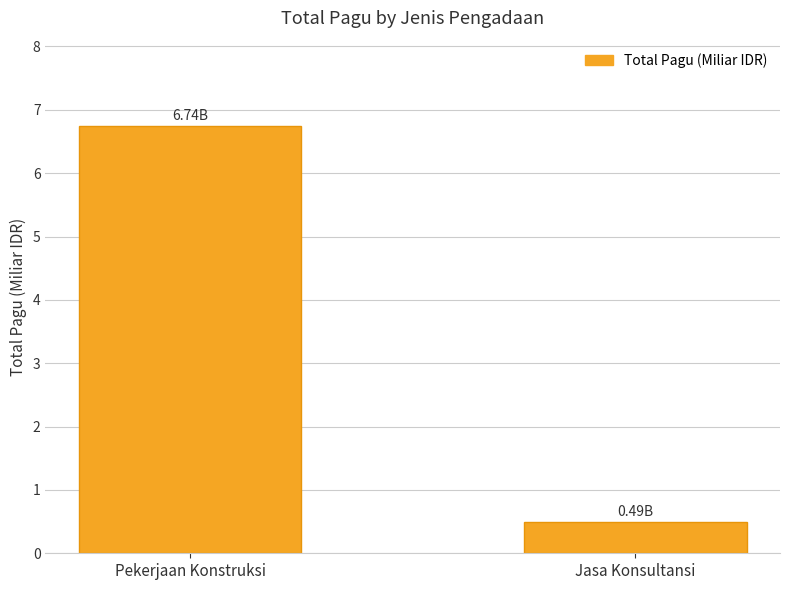

Which has a higher value, Pekerjaan Konstruksi or Jasa Konsultansi?

Pekerjaan Konstruksi